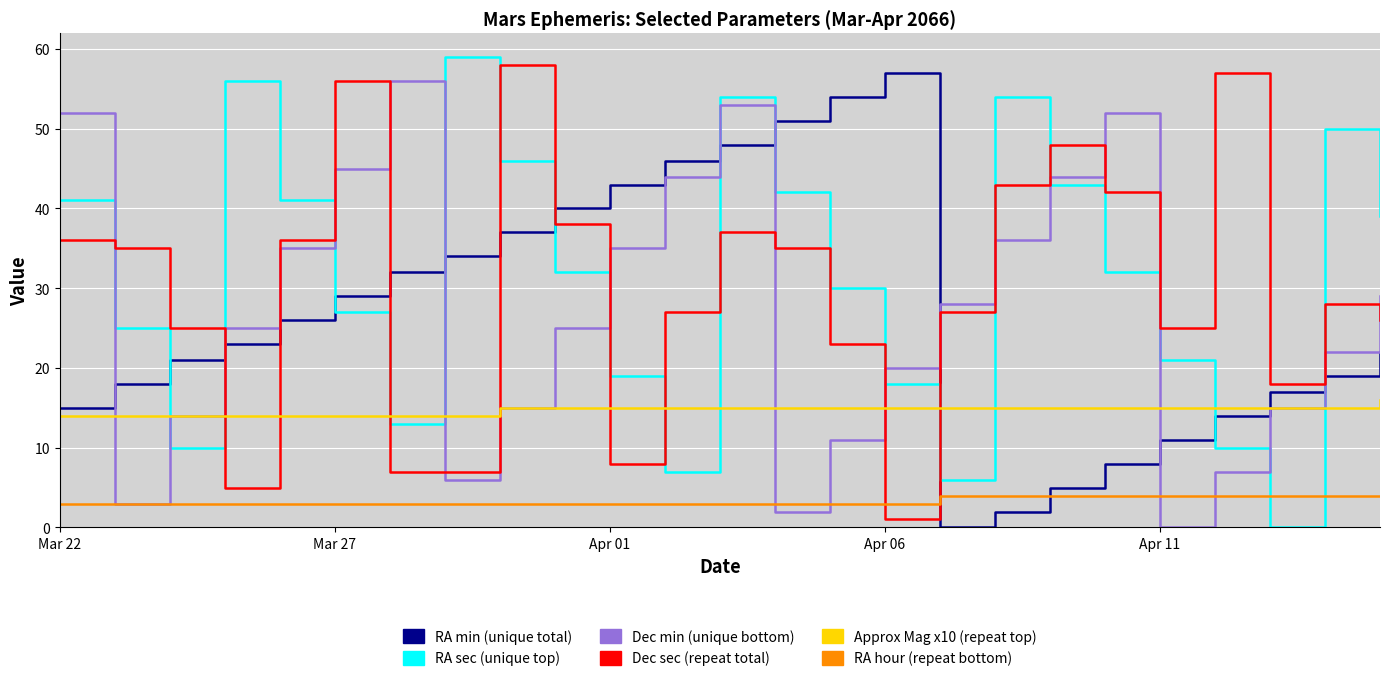

What is the difference between the second highest and second lowest values in the RA sec (unique top) series?

50